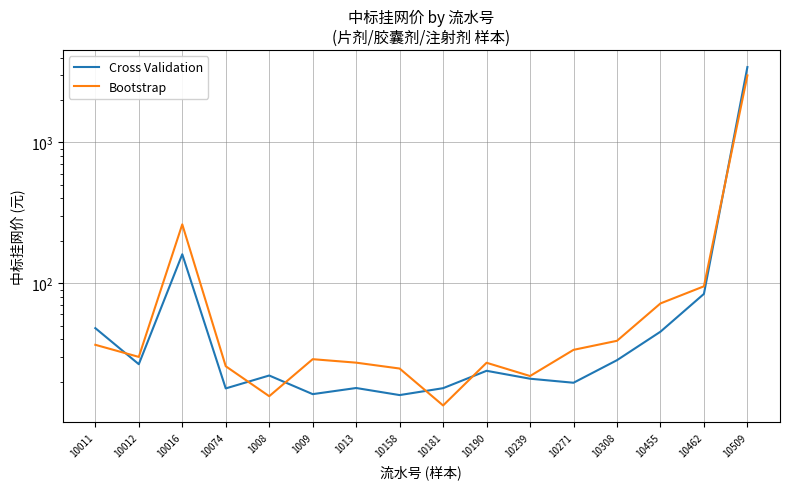

After their last crossing, which series has the higher values: Cross Validation or Bootstrap?

Cross Validation